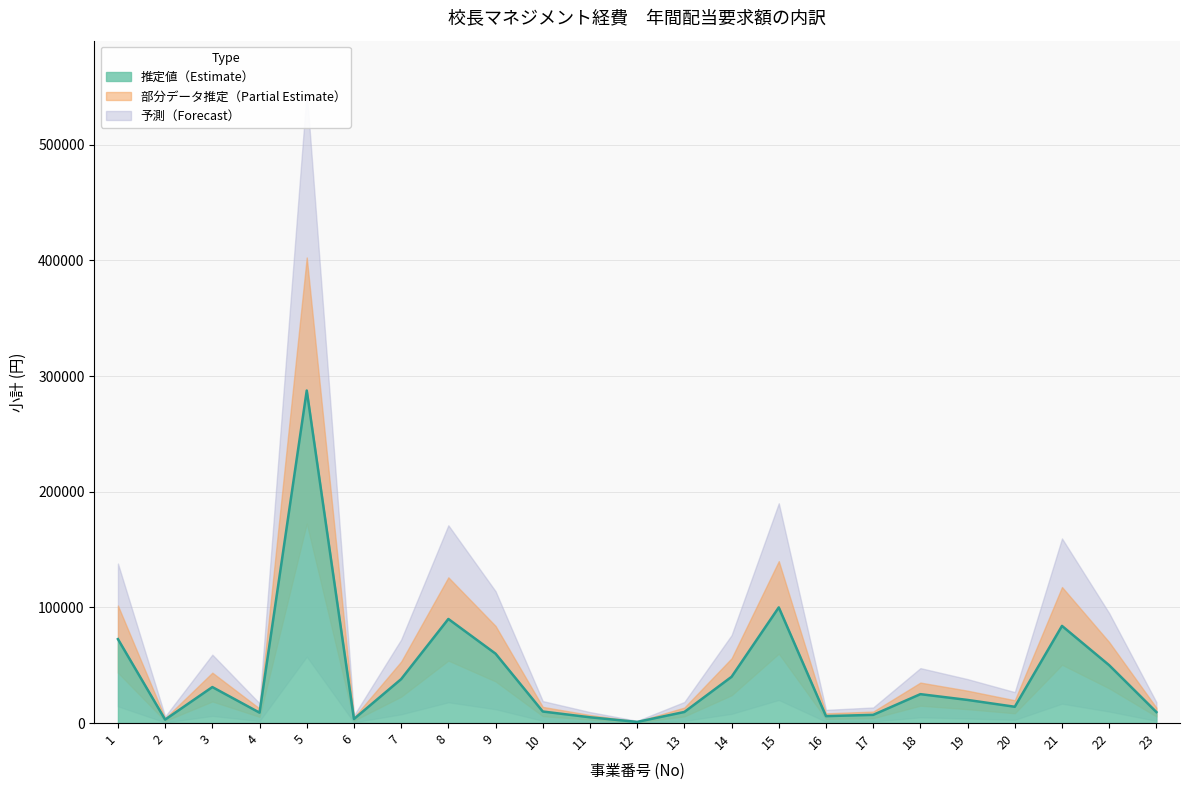

Reading left to right, list all the values displayed in this chart.

1=72580	2=3000	3=31129	4=9000	5=287500	6=3500	7=38000	8=90000	9=60000	10=10000	11=5000	12=1000	13=9600	14=40000	15=100000	16=6000	17=7100	18=25000	19=20000	20=14091	21=84000	22=50000	23=9500